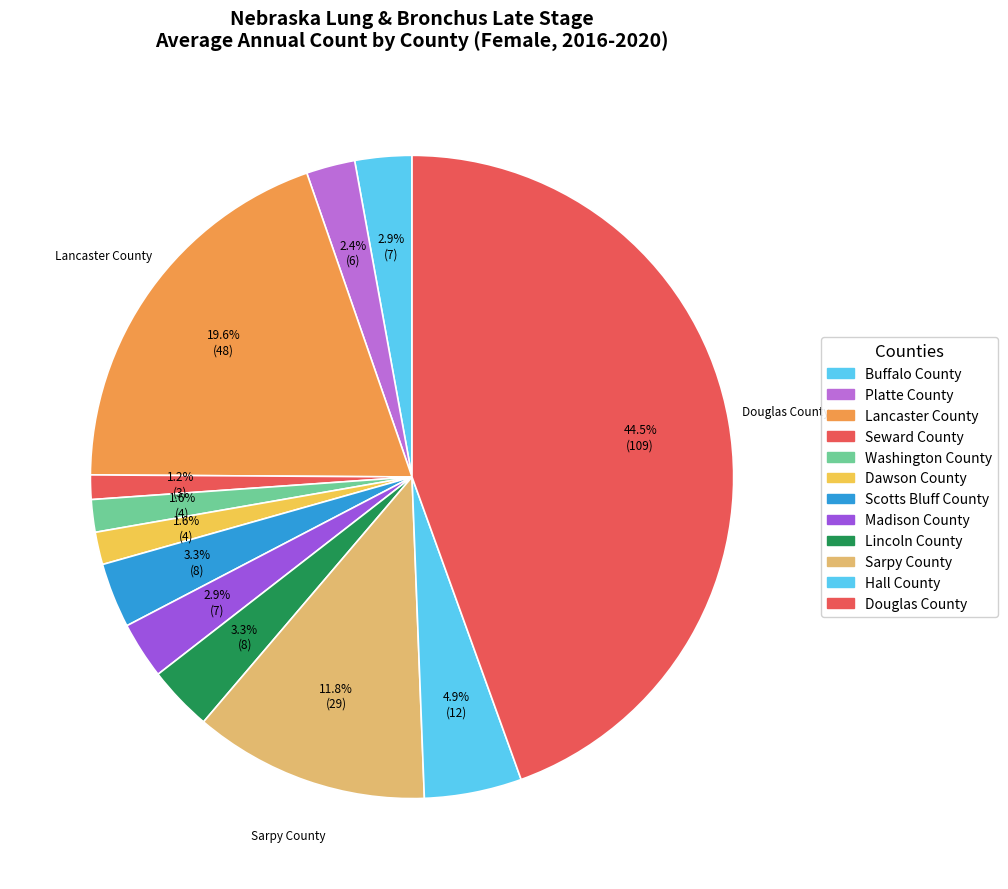

Is there any slice that represents more than half of the pie?

No